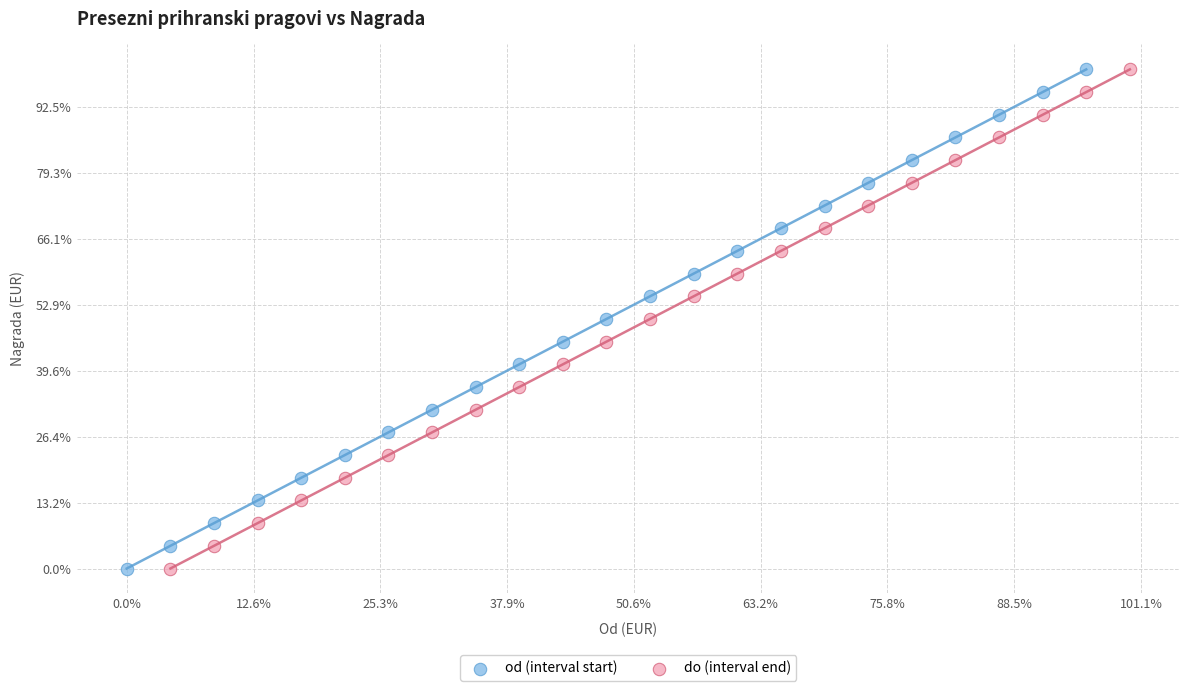

What are all the series names shown in the legend?

od (interval start), do (interval end)